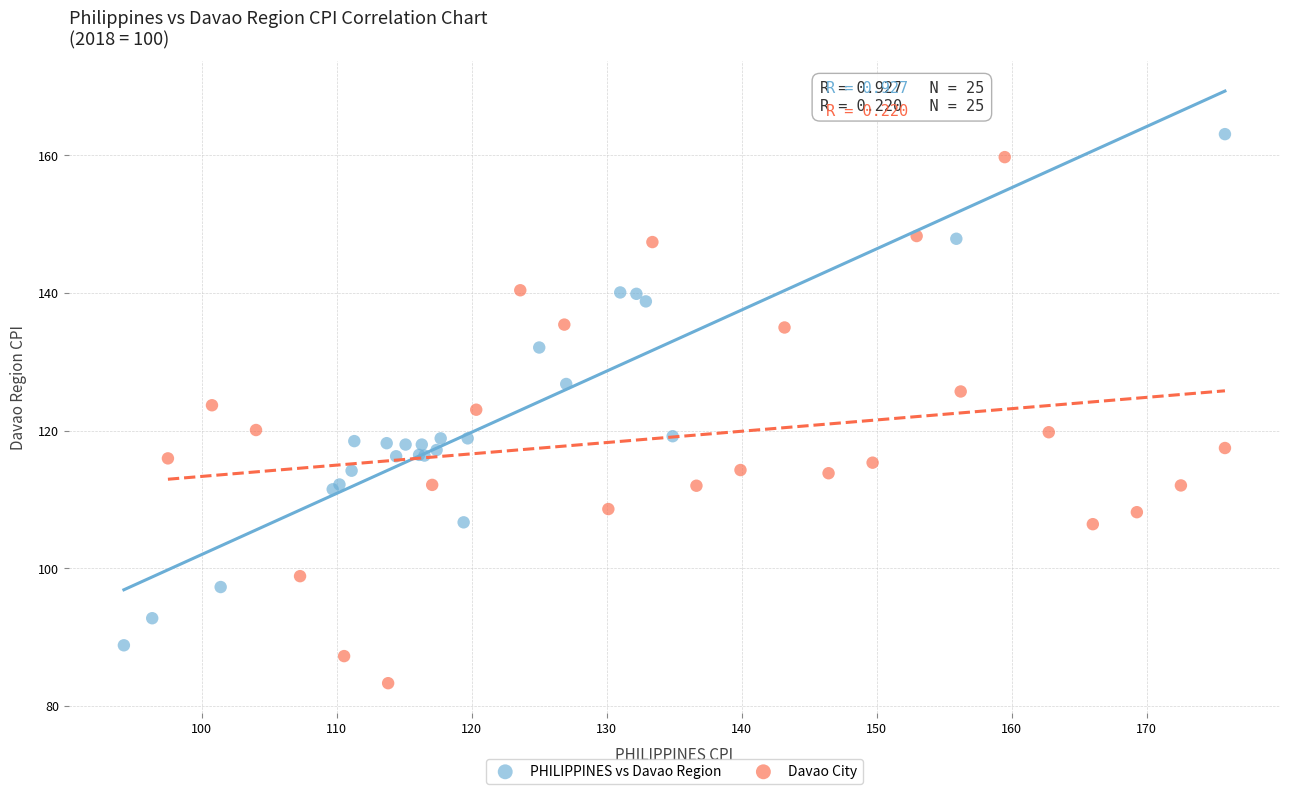

Which series reaches the minimum Y coordinate?

Davao City